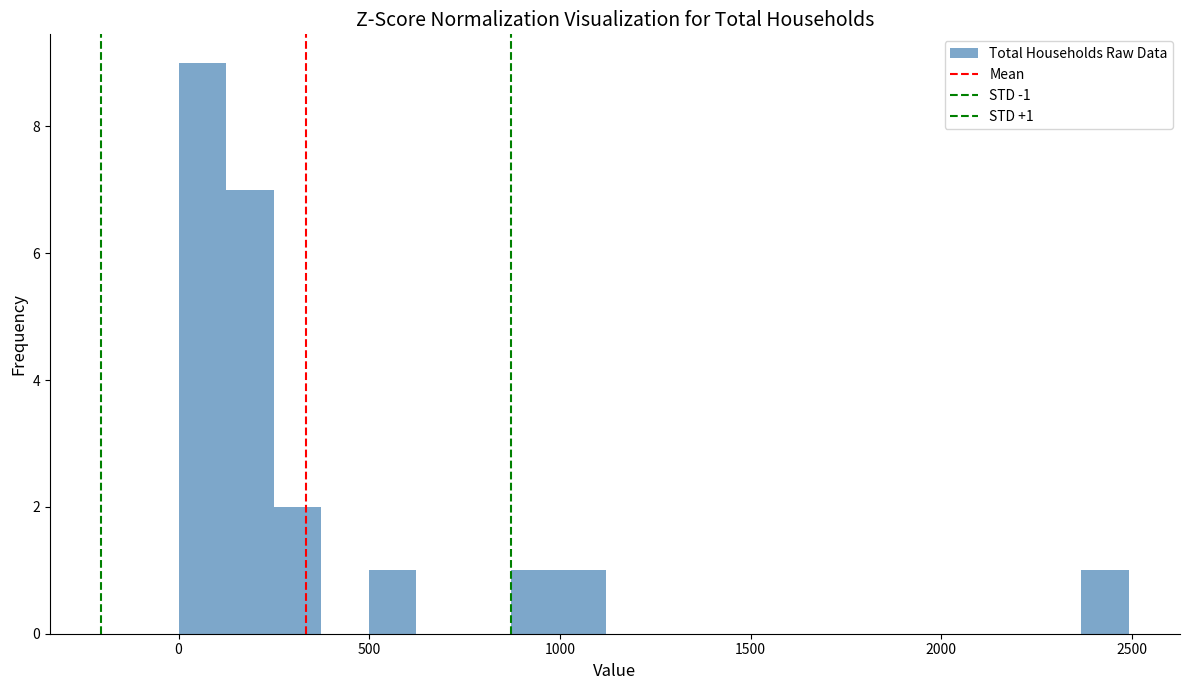

Around what value on the x-axis is the tallest bar? Give the approximate position of its centre, as read against the axis.

50